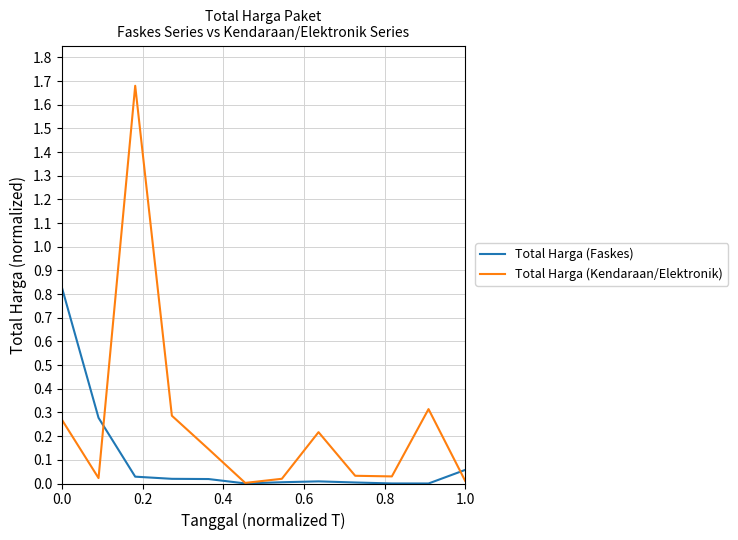

Which series has the widest spread of values?

Total Harga (Kendaraan/Elektronik)